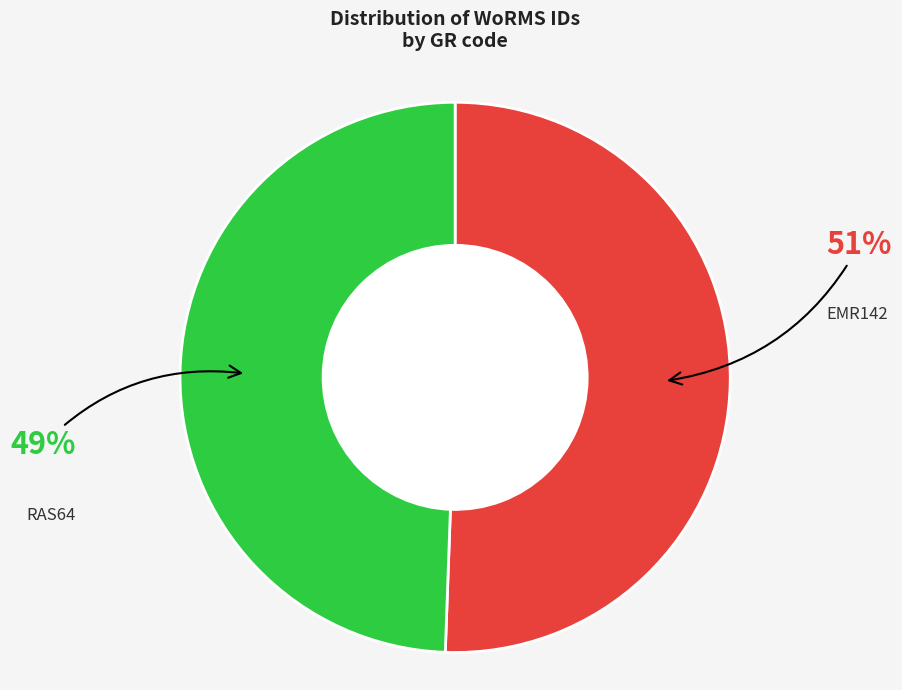

Is there any slice that represents more than half of the pie?

Yes